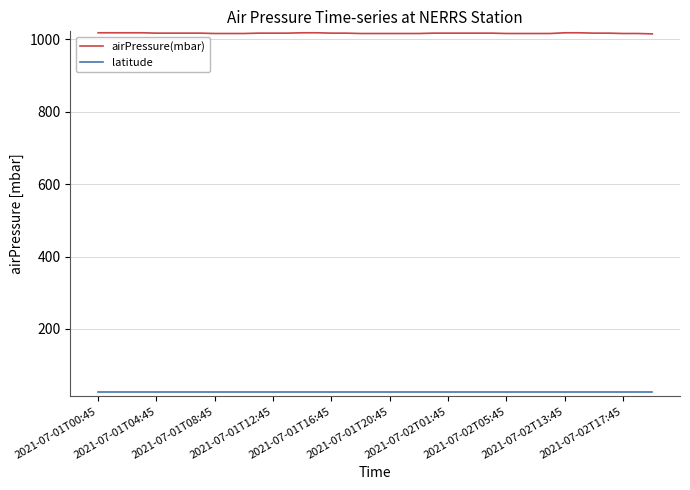

Which series has the widest spread of values?

airPressure(mbar)